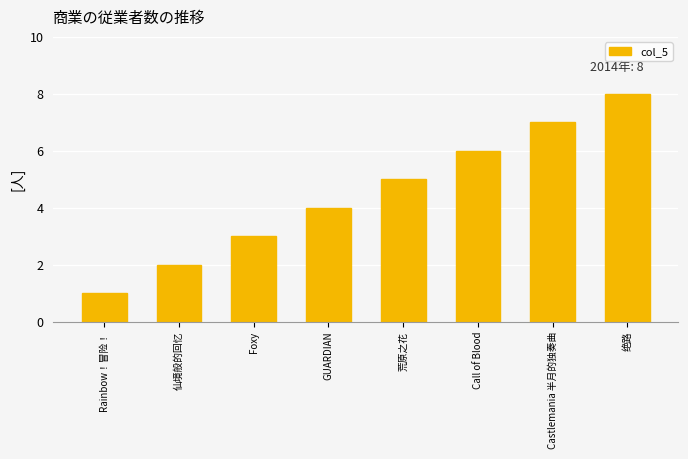

What is the value of the 5th bar from the left?

5